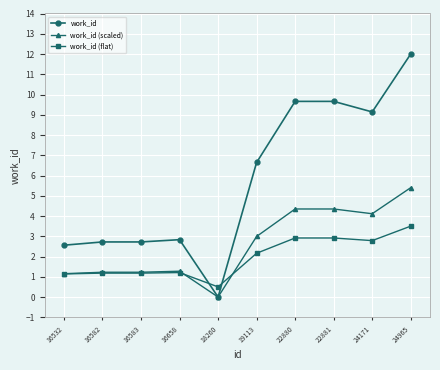

What is the difference between the maximum and minimum values in the work_id series?

12.0